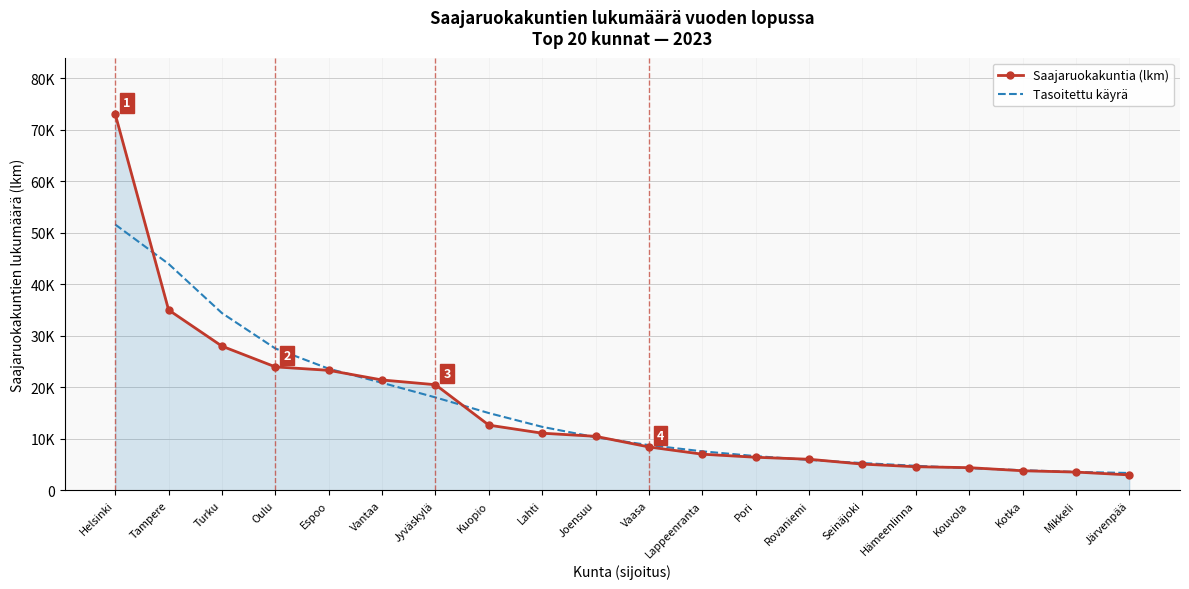

Rank the categories by Tasoitettu käyrä value from lowest to highest.

Järvenpää, Mikkeli, Kotka, Kouvola, Hämeenlinna, Seinäjoki, Rovaniemi, Pori, Lappeenranta, Vaasa, Joensuu, Lahti, Kuopio, Jyväskylä, Vantaa, Espoo, Oulu, Turku, Tampere, Helsinki